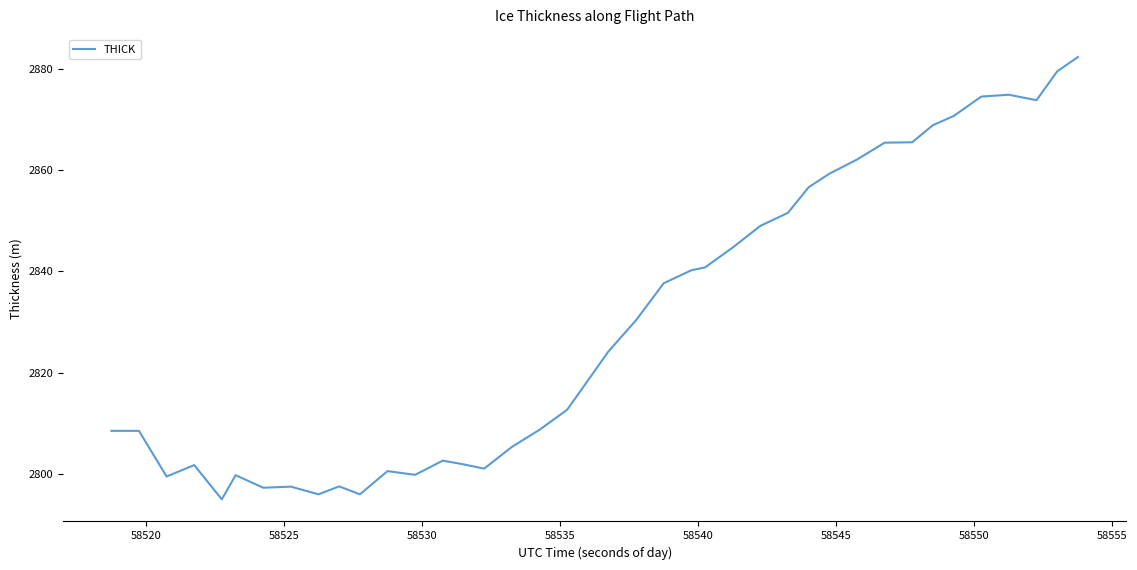

What is the difference between the maximum and minimum values?

87.3